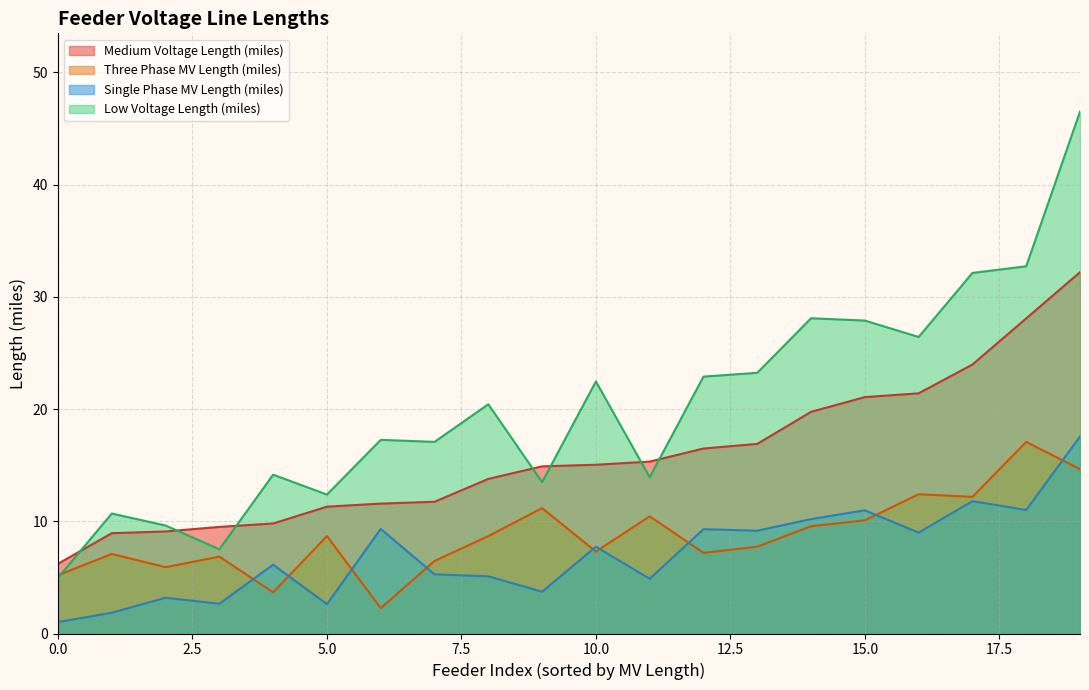

True or false: Single Phase MV Length (miles) and Medium Voltage Length (miles) intersect in this chart.

False